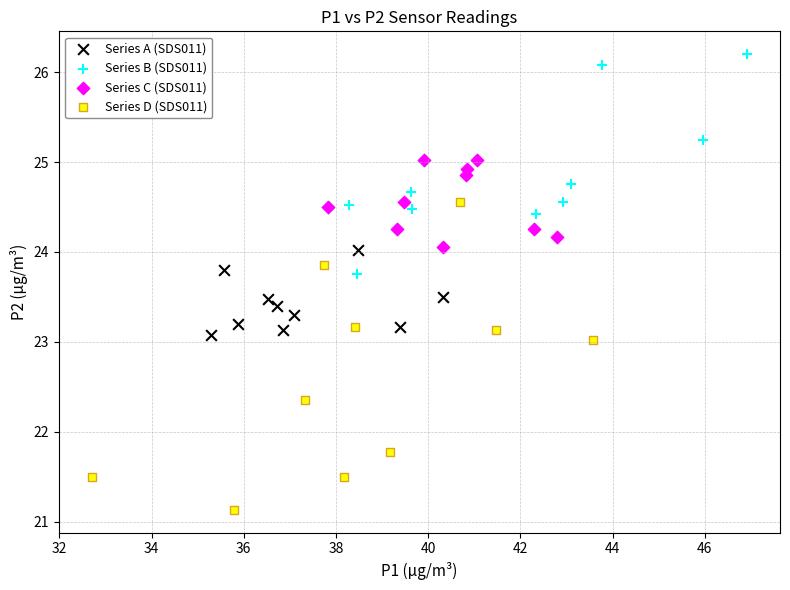

Which series has the largest Y range (max minus min)?

Series D (SDS011)